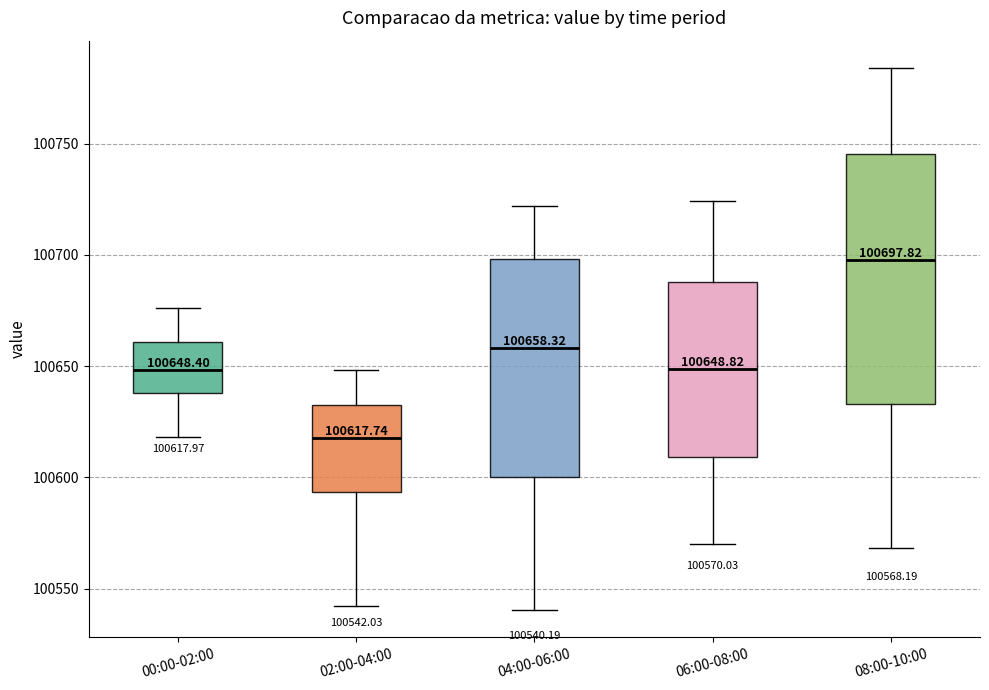

Which box is the tallest, from its lower edge to its upper edge?

08:00-10:00